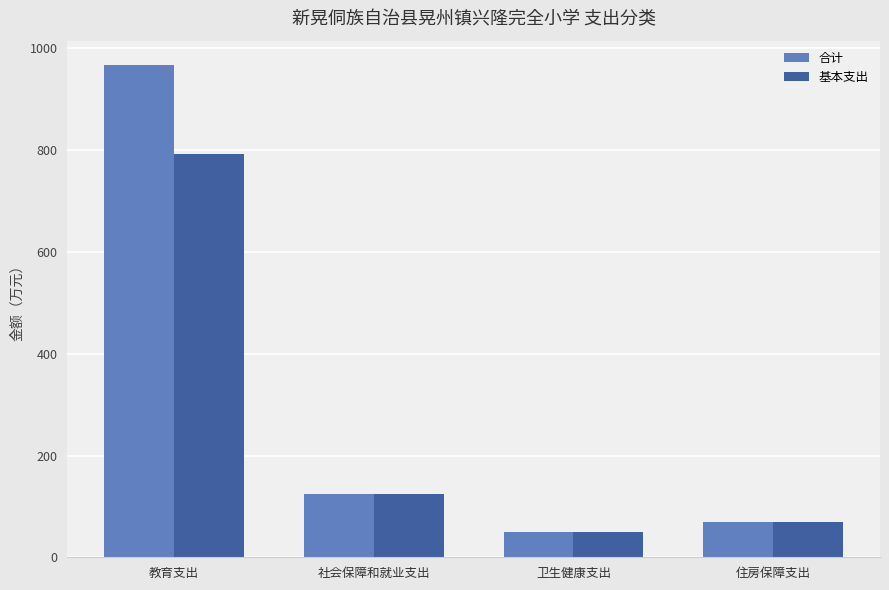

What is the difference between the maximum and minimum values in the 基本支出 series?

743.3